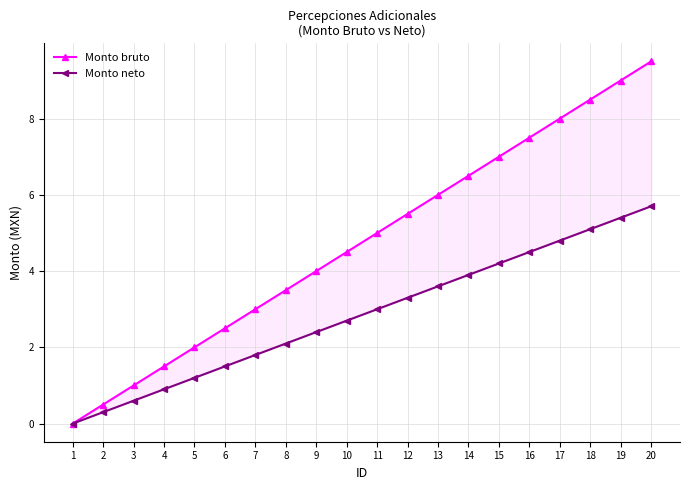

Reading left to right, list all the values displayed in this chart.

Monto bruto: 0.0	0.5	1.0	1.5	2.0	2.5	3.0	3.5	4.0	4.5	5.0	5.5	6.0	6.5	7.0	7.5	8.0	8.5	9.0	9.5
Monto neto: 0.0	0.3	0.6	0.9	1.2	1.5	1.8	2.1	2.4	2.7	3.0	3.3	3.6	3.9	4.2	4.5	4.8	5.1	5.4	5.7